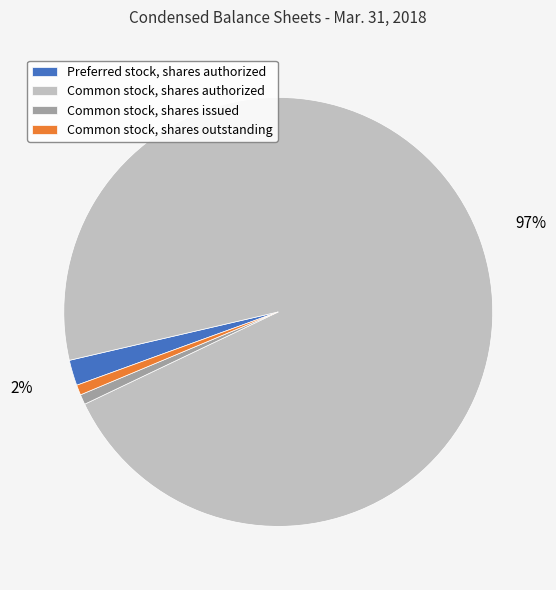

Which slice is the largest?

Common stock, shares authorized